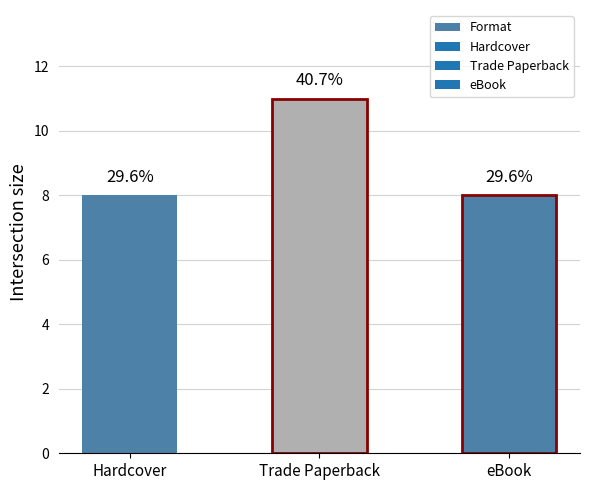

The value at Trade Paperback is 17. True or false?

False